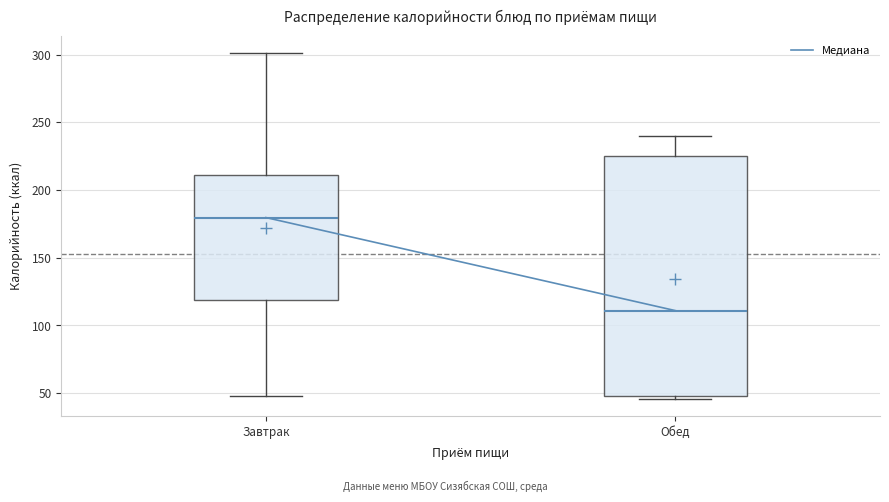

Which box is the tallest, from its lower edge to its upper edge?

Обед